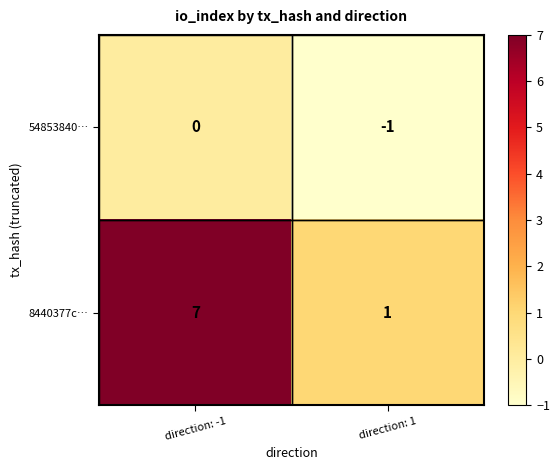

Which category has the lowest value in the 8440377c… series?

direction: 1